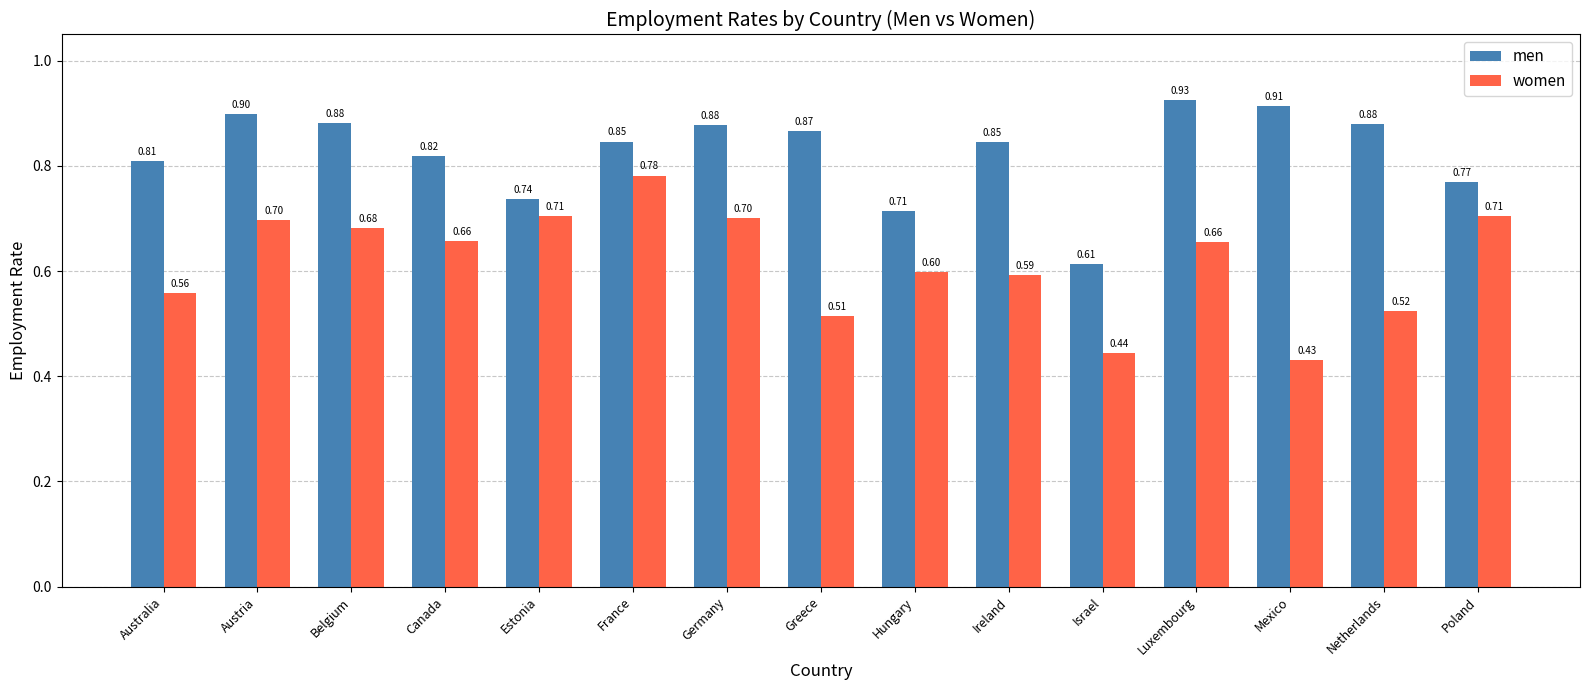

Which category has the lowest value in the women series?

Mexico